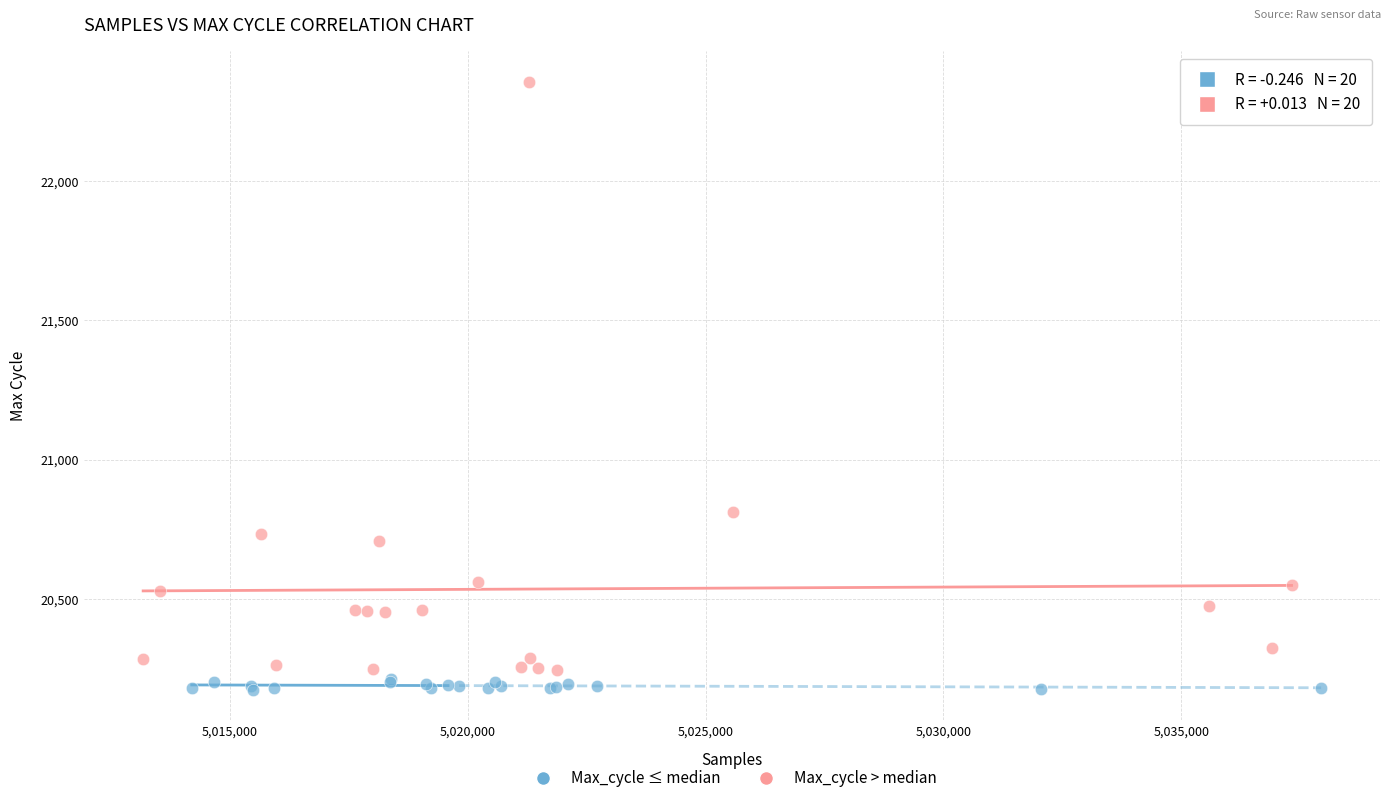

What are all the series names shown in the legend?

Max_cycle ≤ median, Max_cycle > median